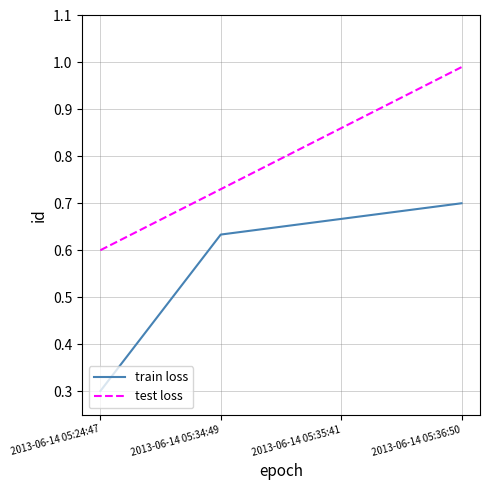

Is it true that test loss equals 0.3 at 2013-06-14 05:24:47?

False